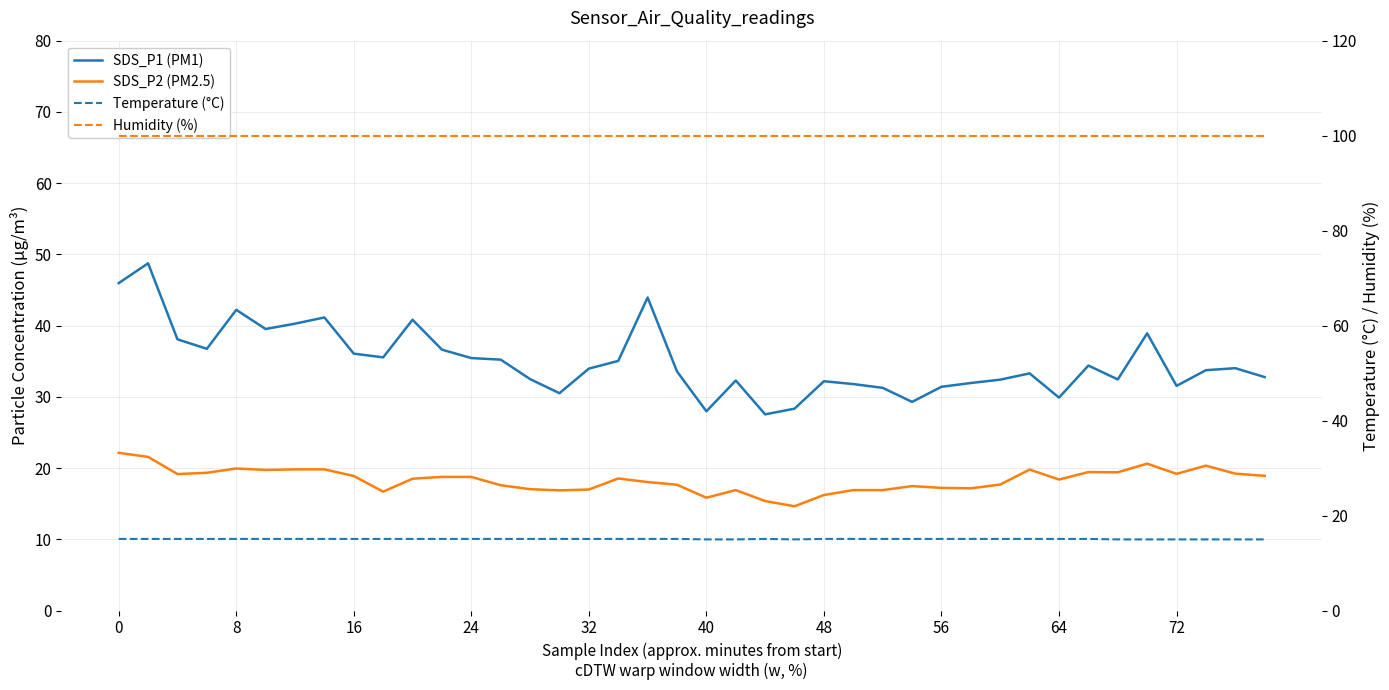

Reading left to right, list all the values displayed in this chart.

SDS_P1 (PM1): 46.0	48.8	38.1	36.8	42.2	39.5	40.3	41.1	36.1	35.5	40.8	36.6	35.5	35.2	32.5	30.5	34.0	35.0	44.0	33.6	28.0	32.3	27.6	28.4	32.2	31.8	31.3	29.3	31.4	31.9	32.4	33.3	29.9	34.4	32.5	38.9	31.6	33.8	34.0	32.8
SDS_P2 (PM2.5): 22.1	21.6	19.2	19.4	19.9	19.8	19.8	19.8	18.9	16.7	18.5	18.8	18.8	17.6	17.1	16.9	17.0	18.6	18.1	17.7	15.8	16.9	15.4	14.7	16.2	16.9	16.9	17.5	17.2	17.2	17.7	19.8	18.4	19.4	19.4	20.6	19.2	20.4	19.2	18.9
Temperature (°C): 15.1	15.1	15.1	15.1	15.1	15.1	15.1	15.1	15.1	15.1	15.1	15.1	15.1	15.1	15.1	15.1	15.1	15.1	15.1	15.1	15.0	15.0	15.1	15.0	15.1	15.1	15.1	15.1	15.1	15.1	15.1	15.1	15.1	15.1	15.0	15.0	15.0	15.0	15.0	15.0
Humidity (%): 99.9	99.9	99.9	99.9	99.9	99.9	99.9	99.9	99.9	99.9	99.9	99.9	99.9	99.9	99.9	99.9	99.9	99.9	99.9	99.9	99.9	99.9	99.9	99.9	99.9	99.9	99.9	99.9	99.9	99.9	99.9	99.9	99.9	99.9	99.9	99.9	99.9	99.9	99.9	99.9